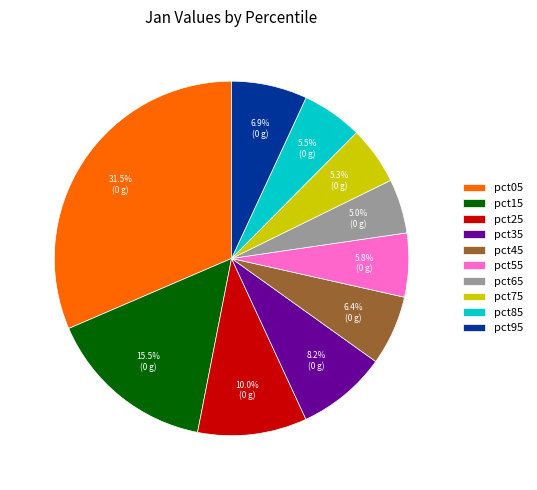

Which slice is the largest?

pct05